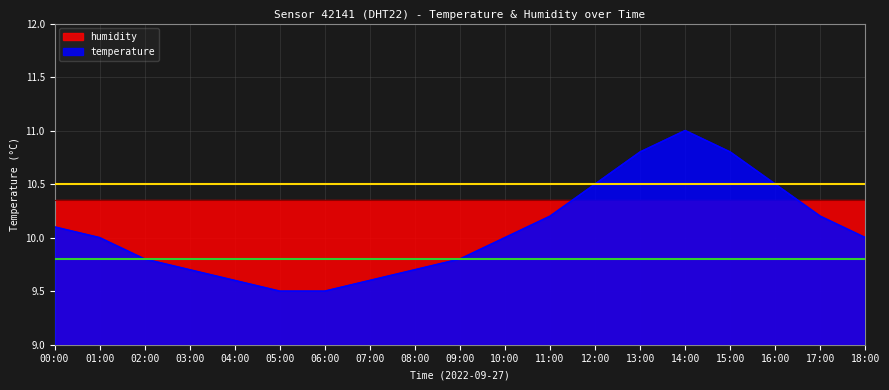

Reading right to left, list all the values displayed in this chart.

10.0	10.2	10.5	10.8	11.0	10.8	10.5	10.2	10.0	9.8	9.7	9.6	9.5	9.5	9.6	9.7	9.8	10.0	10.1